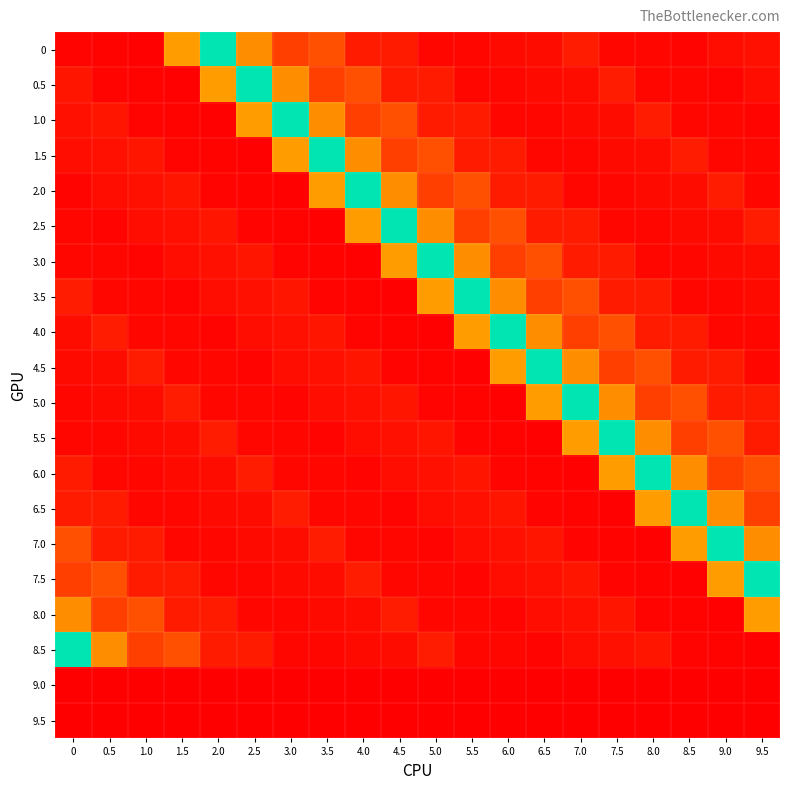

Reading left to right, list all the values displayed in this chart.

0: 0=20	0.5=16	1.0=12	1.5=673	2.0=1637	2.5=604	3.0=274	3.5=344	4.0=119	4.5=118	5.0=32	5.5=31	6.0=49	6.5=54	7.0=122	7.5=36	8.0=30	8.5=22	9.0=58	9.5=73
0.5: 0=93	0.5=20	1.0=16	1.5=12	2.0=673	2.5=1637	3.0=604	3.5=274	4.0=344	4.5=119	5.0=118	5.5=32	6.0=31	6.5=49	7.0=54	7.5=122	8.0=36	8.5=30	9.0=22	9.5=58
1.0: 0=73	0.5=93	1.0=20	1.5=16	2.0=12	2.5=673	3.0=1637	3.5=604	4.0=274	4.5=344	5.0=119	5.5=118	6.0=32	6.5=31	7.0=49	7.5=54	8.0=122	8.5=36	9.0=30	9.5=22
1.5: 0=58	0.5=73	1.0=93	1.5=20	2.0=16	2.5=12	3.0=673	3.5=1637	4.0=604	4.5=274	5.0=344	5.5=119	6.0=118	6.5=32	7.0=31	7.5=49	8.0=54	8.5=122	9.0=36	9.5=30
2.0: 0=22	0.5=58	1.0=73	1.5=93	2.0=20	2.5=16	3.0=12	3.5=673	4.0=1637	4.5=604	5.0=274	5.5=344	6.0=119	6.5=118	7.0=32	7.5=31	8.0=49	8.5=54	9.0=122	9.5=36
2.5: 0=30	0.5=22	1.0=58	1.5=73	2.0=93	2.5=20	3.0=16	3.5=12	4.0=673	4.5=1637	5.0=604	5.5=274	6.0=344	6.5=119	7.0=118	7.5=32	8.0=31	8.5=49	9.0=54	9.5=122
3.0: 0=36	0.5=30	1.0=22	1.5=58	2.0=73	2.5=93	3.0=20	3.5=16	4.0=12	4.5=673	5.0=1637	5.5=604	6.0=274	6.5=344	7.0=119	7.5=118	8.0=32	8.5=31	9.0=49	9.5=54
3.5: 0=122	0.5=36	1.0=30	1.5=22	2.0=58	2.5=73	3.0=93	3.5=20	4.0=16	4.5=12	5.0=673	5.5=1637	6.0=604	6.5=274	7.0=344	7.5=119	8.0=118	8.5=32	9.0=31	9.5=49
4.0: 0=54	0.5=122	1.0=36	1.5=30	2.0=22	2.5=58	3.0=73	3.5=93	4.0=20	4.5=16	5.0=12	5.5=673	6.0=1637	6.5=604	7.0=274	7.5=344	8.0=119	8.5=118	9.0=32	9.5=31
4.5: 0=49	0.5=54	1.0=122	1.5=36	2.0=30	2.5=22	3.0=58	3.5=73	4.0=93	4.5=20	5.0=16	5.5=12	6.0=673	6.5=1637	7.0=604	7.5=274	8.0=344	8.5=119	9.0=118	9.5=32
5.0: 0=31	0.5=49	1.0=54	1.5=122	2.0=36	2.5=30	3.0=22	3.5=58	4.0=73	4.5=93	5.0=20	5.5=16	6.0=12	6.5=673	7.0=1637	7.5=604	8.0=274	8.5=344	9.0=119	9.5=118
5.5: 0=32	0.5=31	1.0=49	1.5=54	2.0=122	2.5=36	3.0=30	3.5=22	4.0=58	4.5=73	5.0=93	5.5=20	6.0=16	6.5=12	7.0=673	7.5=1637	8.0=604	8.5=274	9.0=344	9.5=119
6.0: 0=118	0.5=32	1.0=31	1.5=49	2.0=54	2.5=122	3.0=36	3.5=30	4.0=22	4.5=58	5.0=73	5.5=93	6.0=20	6.5=16	7.0=12	7.5=673	8.0=1637	8.5=604	9.0=274	9.5=344
6.5: 0=119	0.5=118	1.0=32	1.5=31	2.0=49	2.5=54	3.0=122	3.5=36	4.0=30	4.5=22	5.0=58	5.5=73	6.0=93	6.5=20	7.0=16	7.5=12	8.0=673	8.5=1637	9.0=604	9.5=274
7.0: 0=344	0.5=119	1.0=118	1.5=32	2.0=31	2.5=49	3.0=54	3.5=122	4.0=36	4.5=30	5.0=22	5.5=58	6.0=73	6.5=93	7.0=20	7.5=16	8.0=12	8.5=673	9.0=1637	9.5=604
7.5: 0=274	0.5=344	1.0=119	1.5=118	2.0=32	2.5=31	3.0=49	3.5=54	4.0=122	4.5=36	5.0=30	5.5=22	6.0=58	6.5=73	7.0=93	7.5=20	8.0=16	8.5=12	9.0=673	9.5=1637
8.0: 0=604	0.5=274	1.0=344	1.5=119	2.0=118	2.5=32	3.0=31	3.5=49	4.0=54	4.5=122	5.0=36	5.5=30	6.0=22	6.5=58	7.0=73	7.5=93	8.0=20	8.5=16	9.0=12	9.5=673
8.5: 0=1637	0.5=604	1.0=274	1.5=344	2.0=119	2.5=118	3.0=32	3.5=31	4.0=49	4.5=54	5.0=122	5.5=36	6.0=30	6.5=22	7.0=58	7.5=73	8.0=93	8.5=20	9.0=16	9.5=12
9.0: 0=0	0.5=0	1.0=0	1.5=0	2.0=0	2.5=0	3.0=0	3.5=0	4.0=0	4.5=0	5.0=0	5.5=0	6.0=0	6.5=0	7.0=0	7.5=0	8.0=0	8.5=0	9.0=0	9.5=0
9.5: 0=0	0.5=0	1.0=0	1.5=0	2.0=0	2.5=0	3.0=0	3.5=0	4.0=0	4.5=0	5.0=0	5.5=0	6.0=0	6.5=0	7.0=0	7.5=0	8.0=0	8.5=0	9.0=0	9.5=0